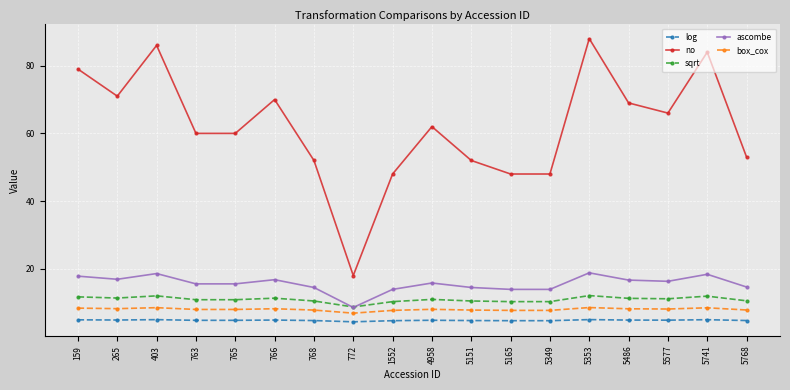

Is it true that box_cox equals 2.6 at 768?

False